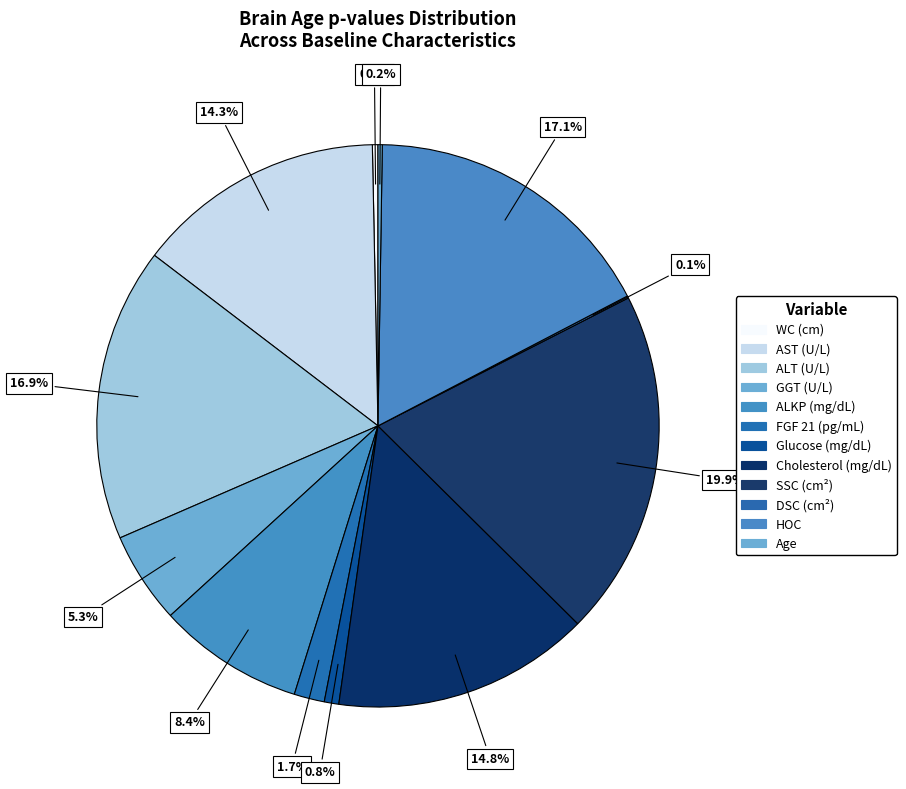

Count the number of slices in the pie.

12